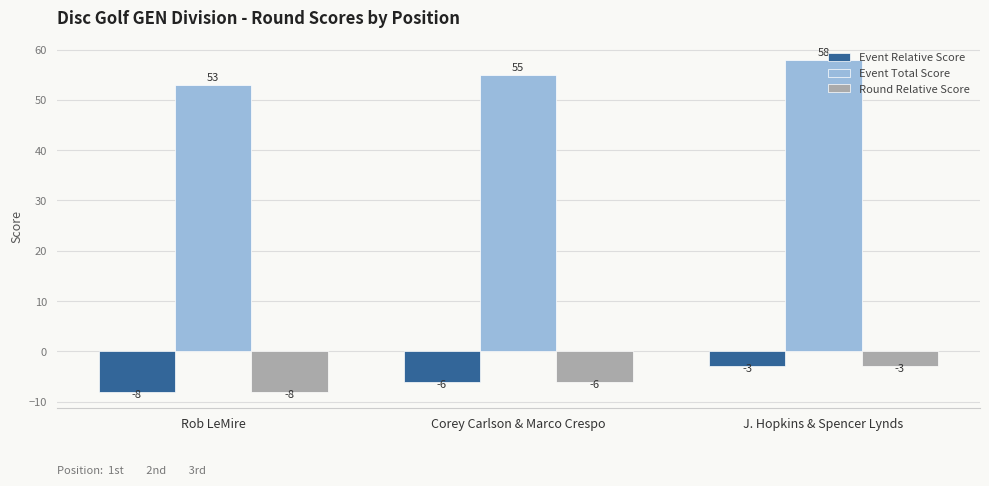

What is the average value of the Event Relative Score series?

-6